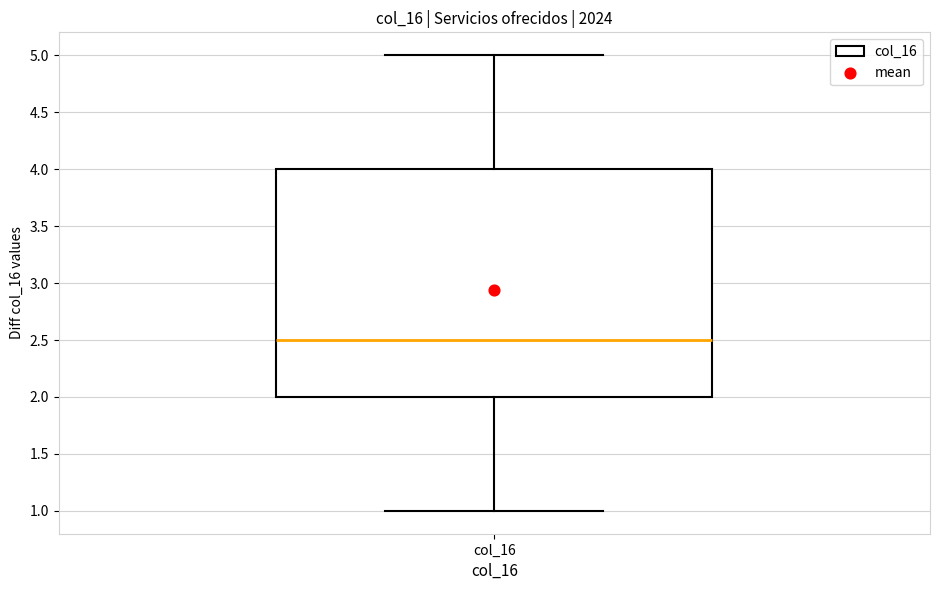

Read this box plot against the y-axis: the position of the median line, the range covered by the box, and the ends of both whiskers. The values are not printed on the chart, so give them approximately, as read against the axis.

median 2.5, box 2.0 to 4.0, whiskers 1.0 to 5.0